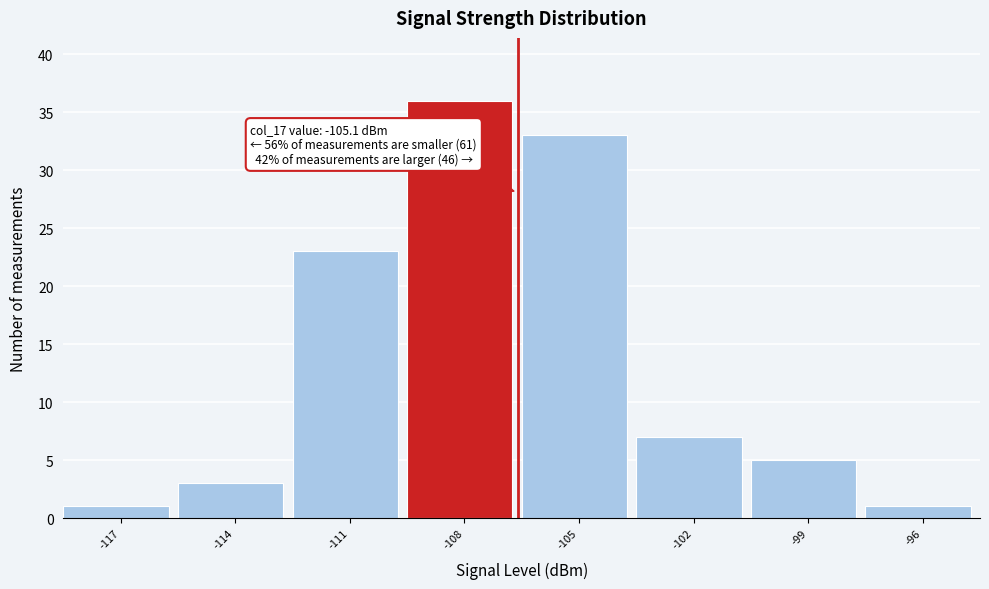

Reading right to left, transcribe all the data shown in this chart.

1	5	7	33	36	23	3	1